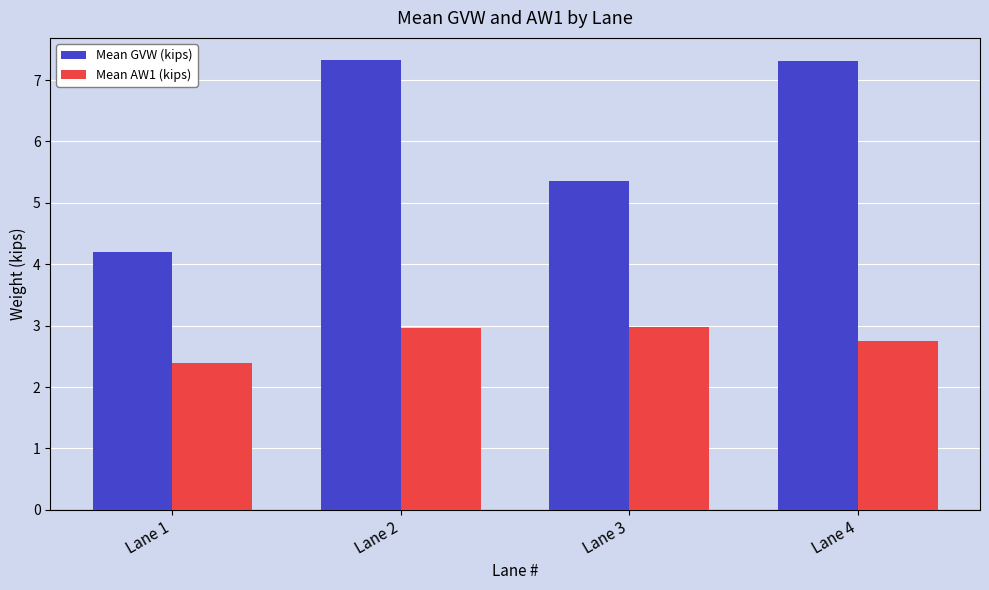

Reading left to right, what are all the values shown in this chart?

Mean GVW (kips): 4.2	7.3	5.4	7.3
Mean AW1 (kips): 2.4	3.0	3.0	2.8